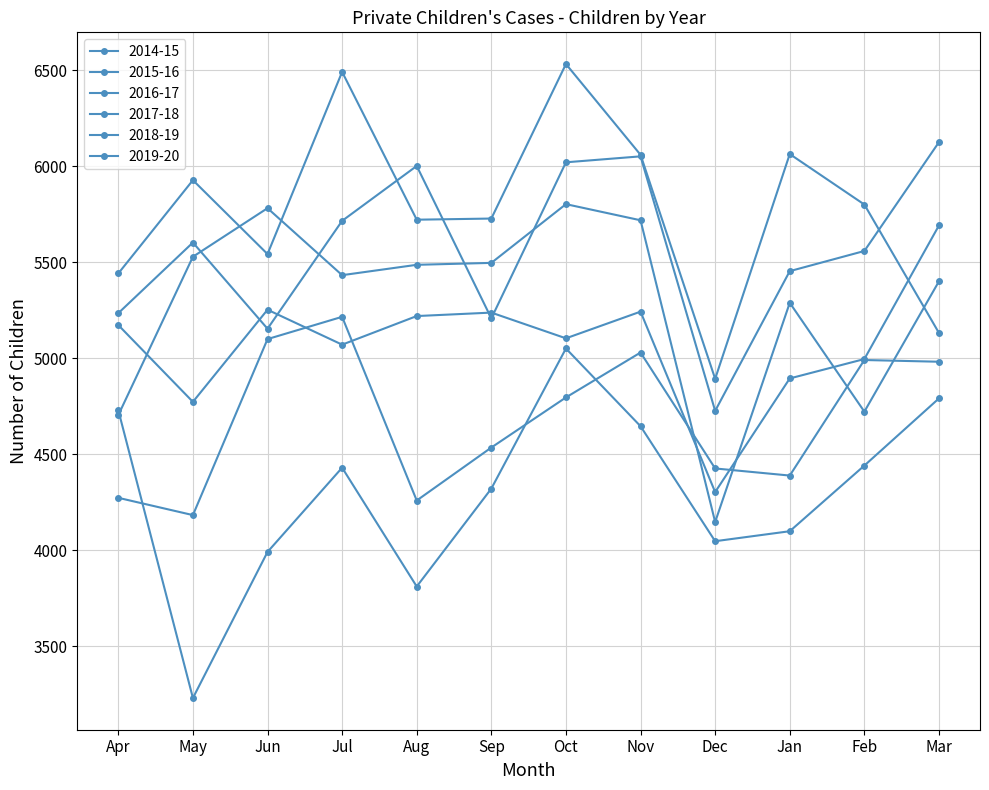

Is the value of 2019-20 at Jan greater than the value of 2016-17 at Dec?

Yes